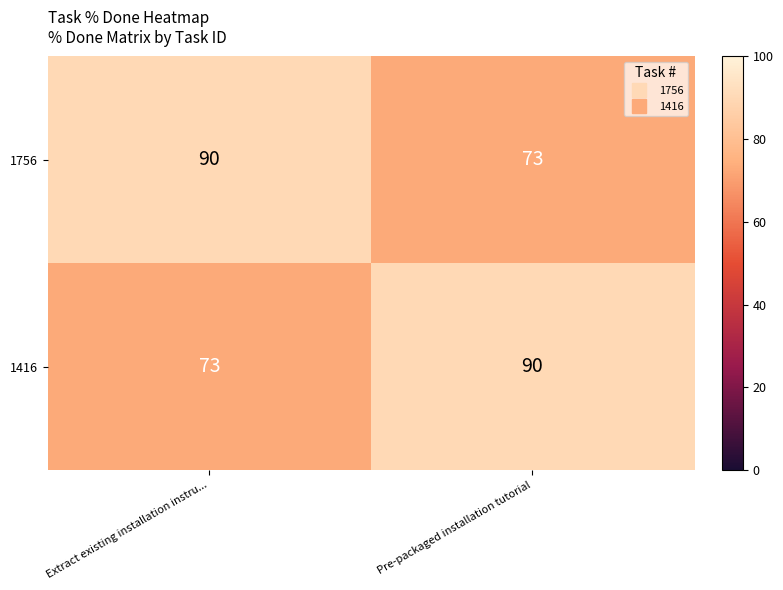

What is the spread (max minus min) of values at Extract existing installation instru...?

17